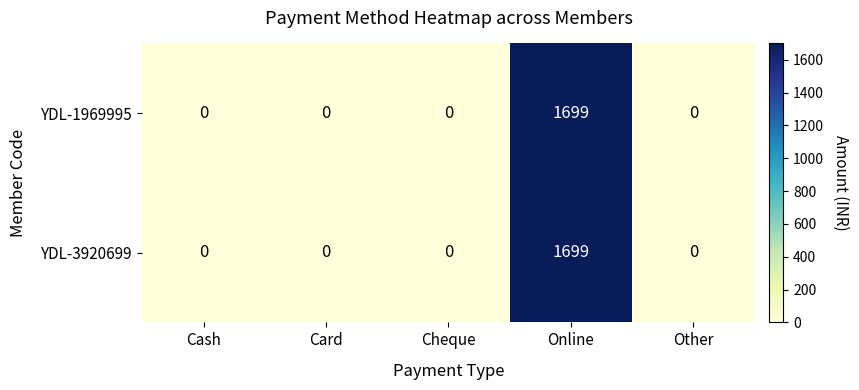

The YDL-1969995 series shows 0 at Cash. True or false?

True